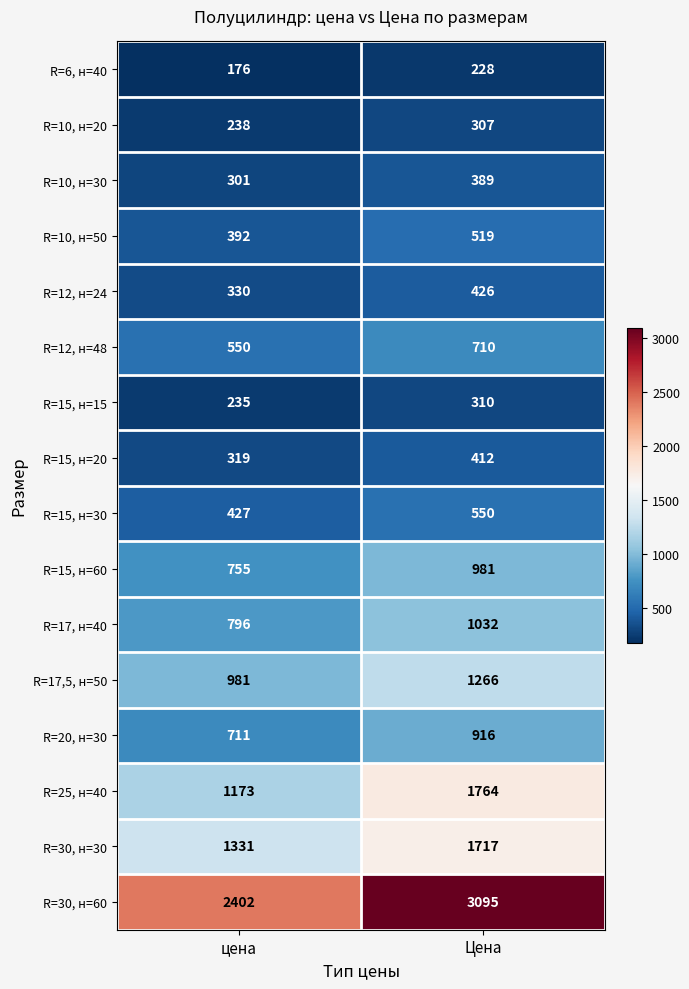

Where is R=10, н=30 nearest to the value 345?

цена